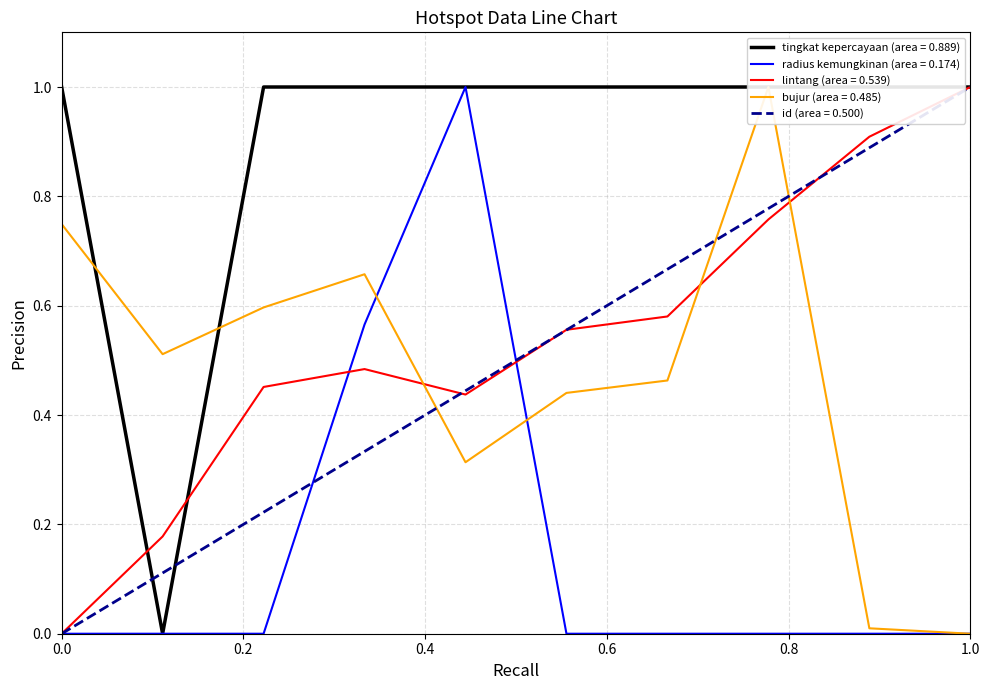

Count the number of categories in the chart.

10